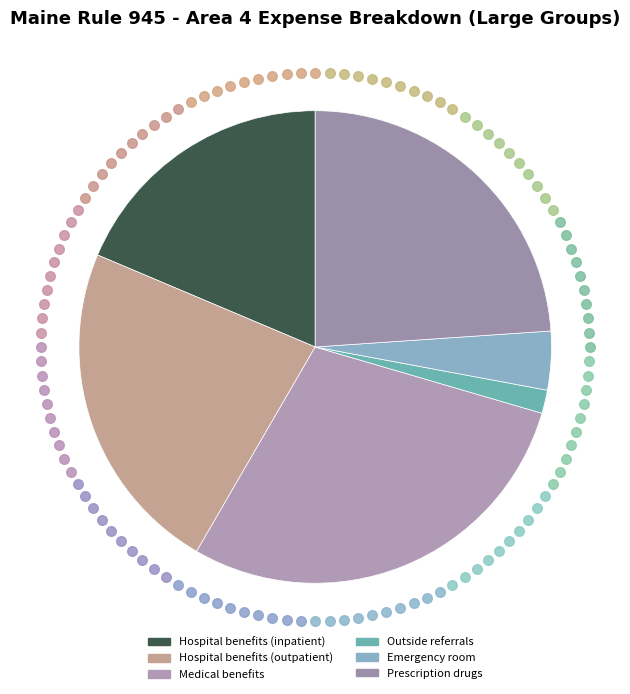

Does Hospital benefits (outpatient) represent more than half of the total?

No